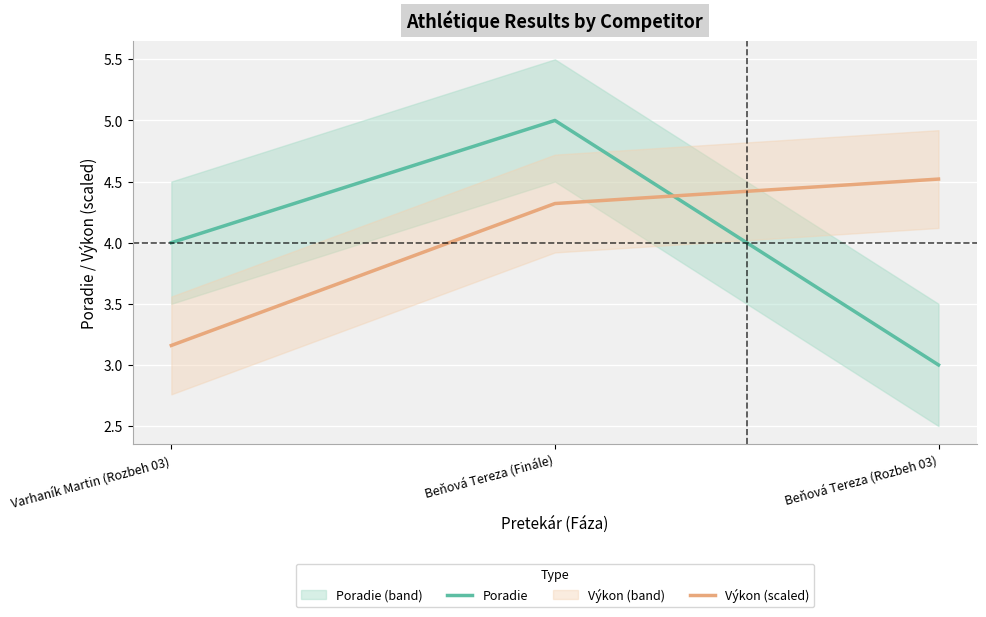

What is the difference between the highest and lowest values at Beňová Tereza (Rozbeh 03)?

1.5